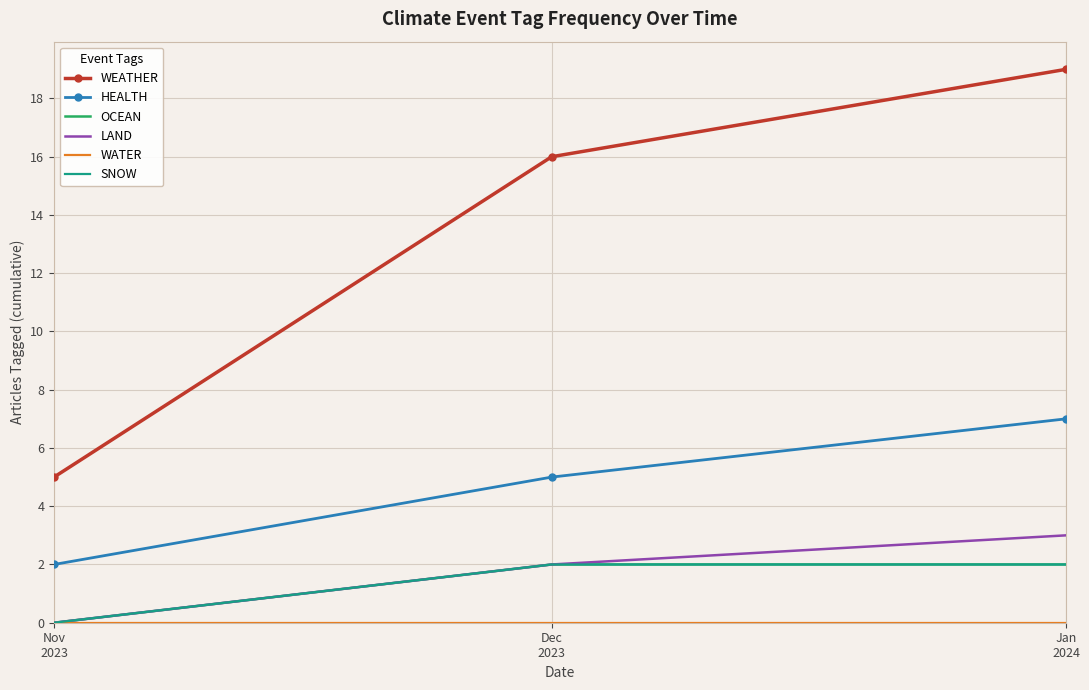

Is it true that HEALTH equals 7 at Jan
2024?

True